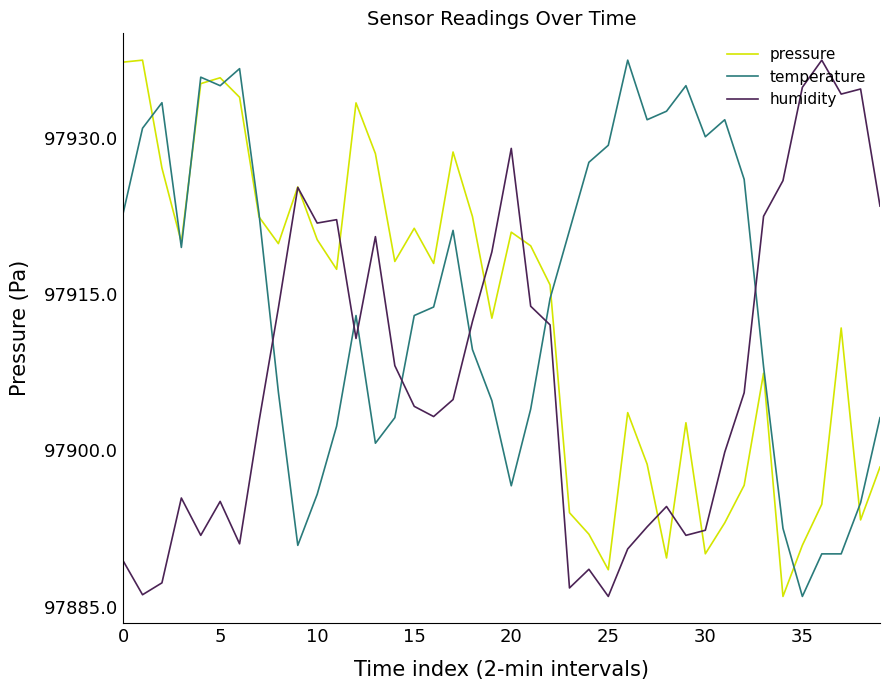

List the series in order of their overall mean, highest first.

temperature, pressure, humidity